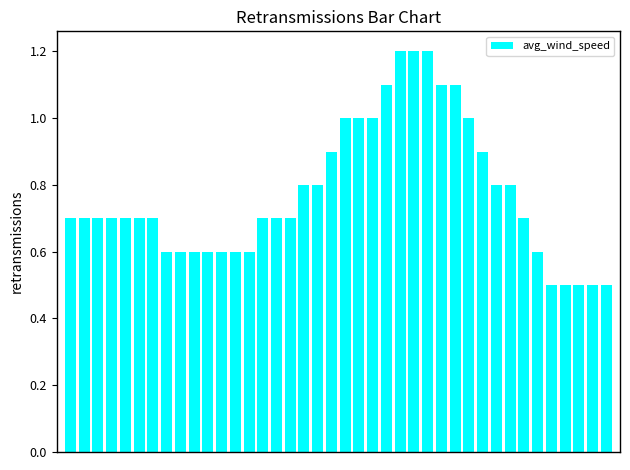

What is the value of the 37th bar from the left?

0.5